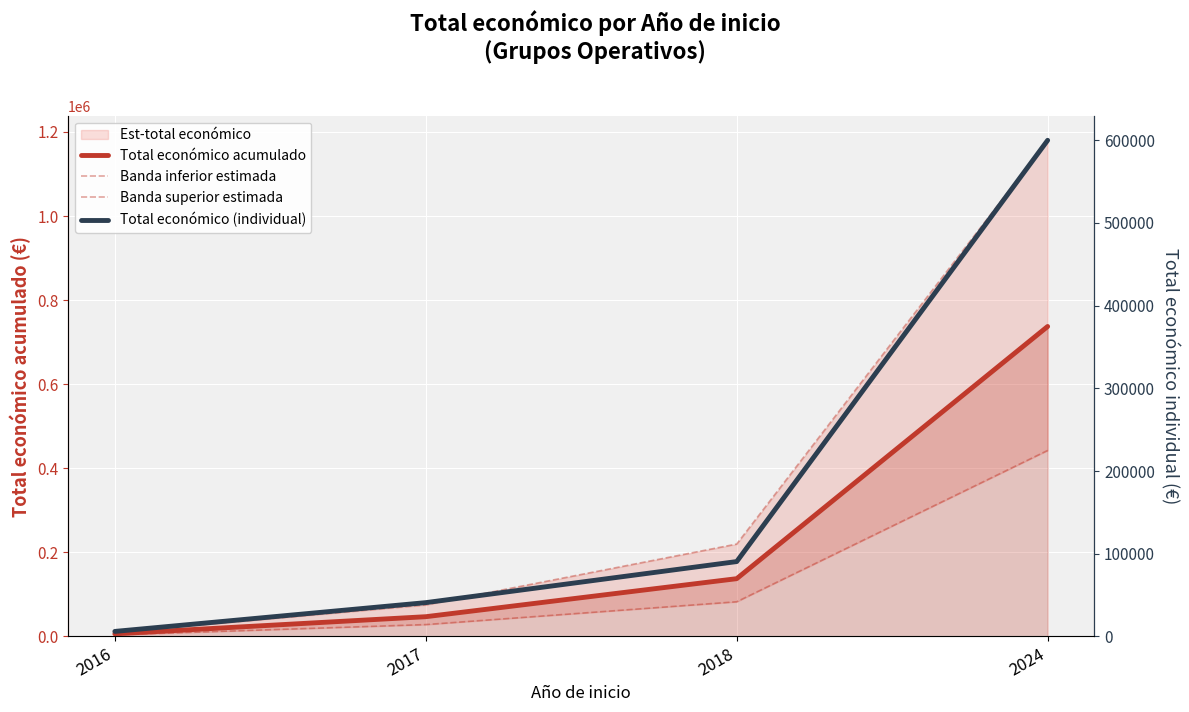

What value does the Banda inferior estimada series have at 2017?

28088.4